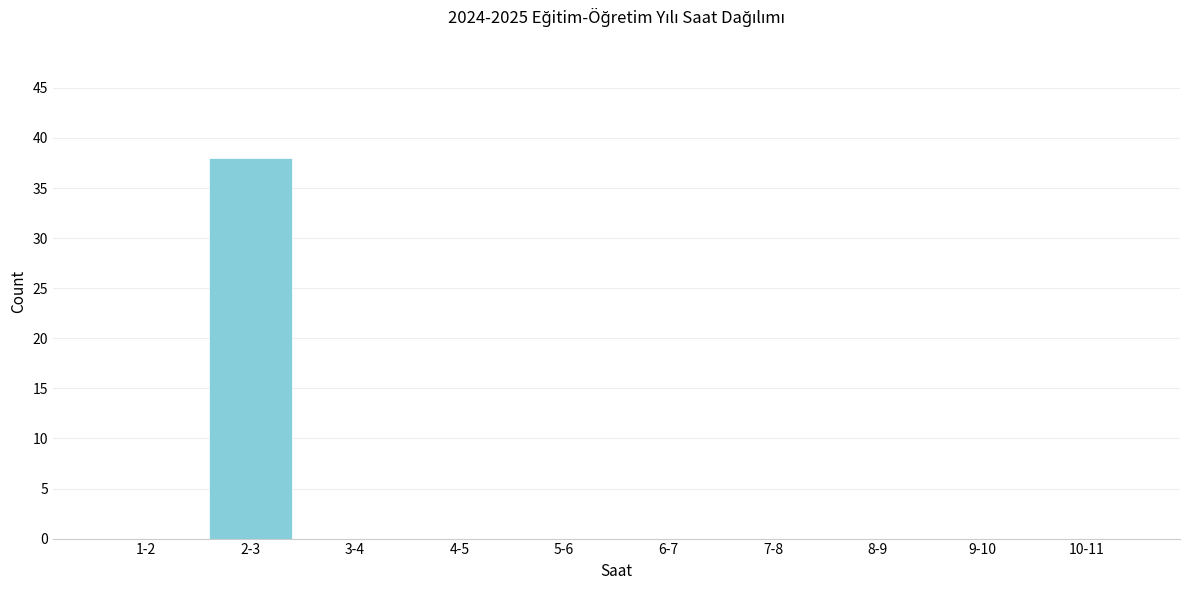

Reading left to right, extract all data points from this chart.

1-2=0	2-3=38	3-4=0	4-5=0	5-6=0	6-7=0	7-8=0	8-9=0	9-10=0	10-11=0